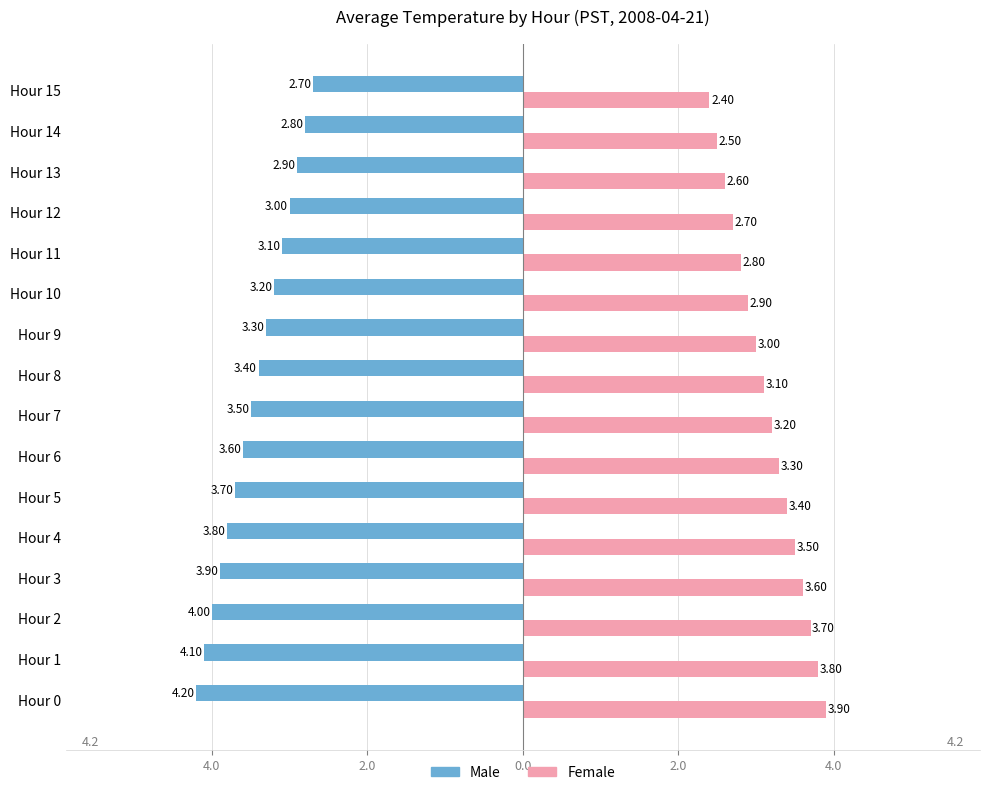

What are all the series names shown in the legend?

Male, Female